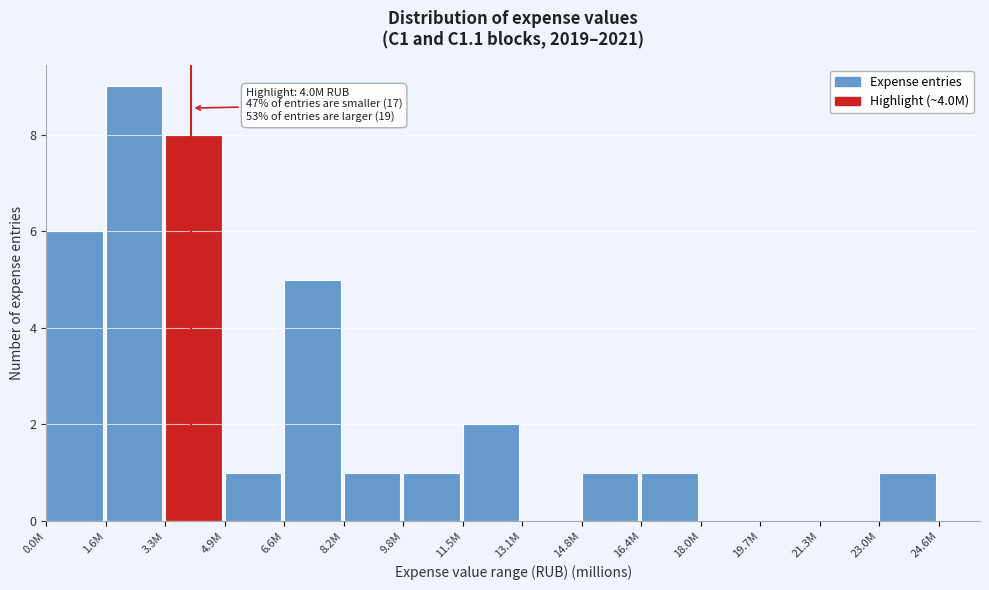

Reading left to right, transcribe all the data shown in this chart.

0.0M=6	1.6M=9	3.3M=8	4.9M=1	6.6M=5	8.2M=1	9.8M=1	11.5M=2	13.1M=0	14.8M=1	16.4M=1	18.0M=0	19.7M=0	21.3M=0	23.0M=1